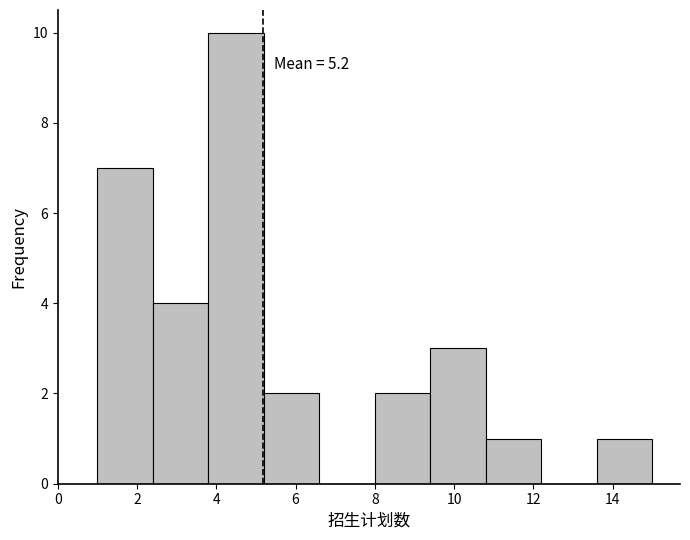

Over which range of the x-axis is the bar tallest?

3.8 to 5.2